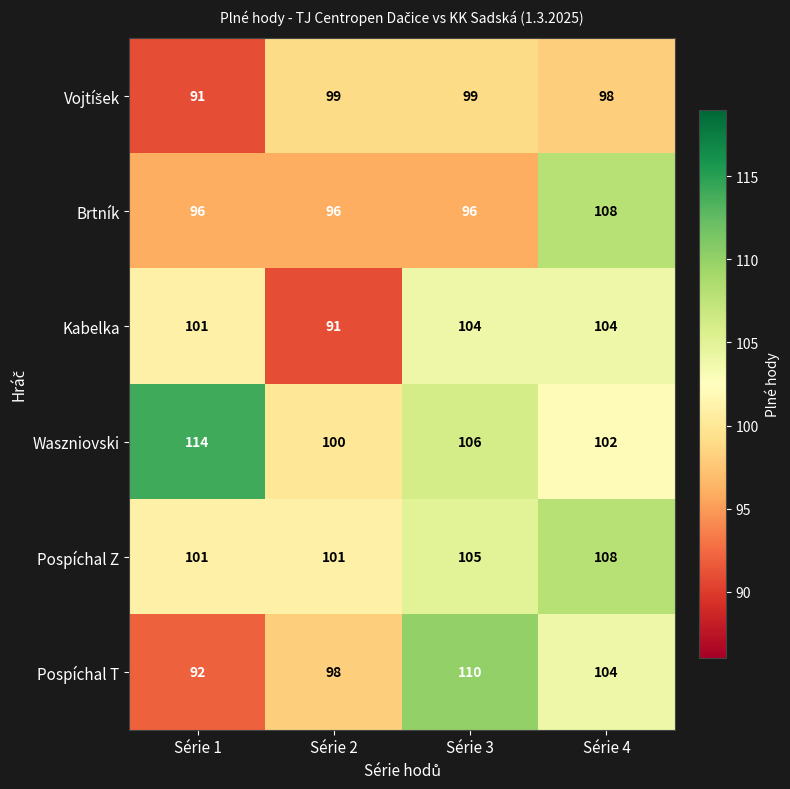

Which series has the largest total across all categories?

Waszniovski